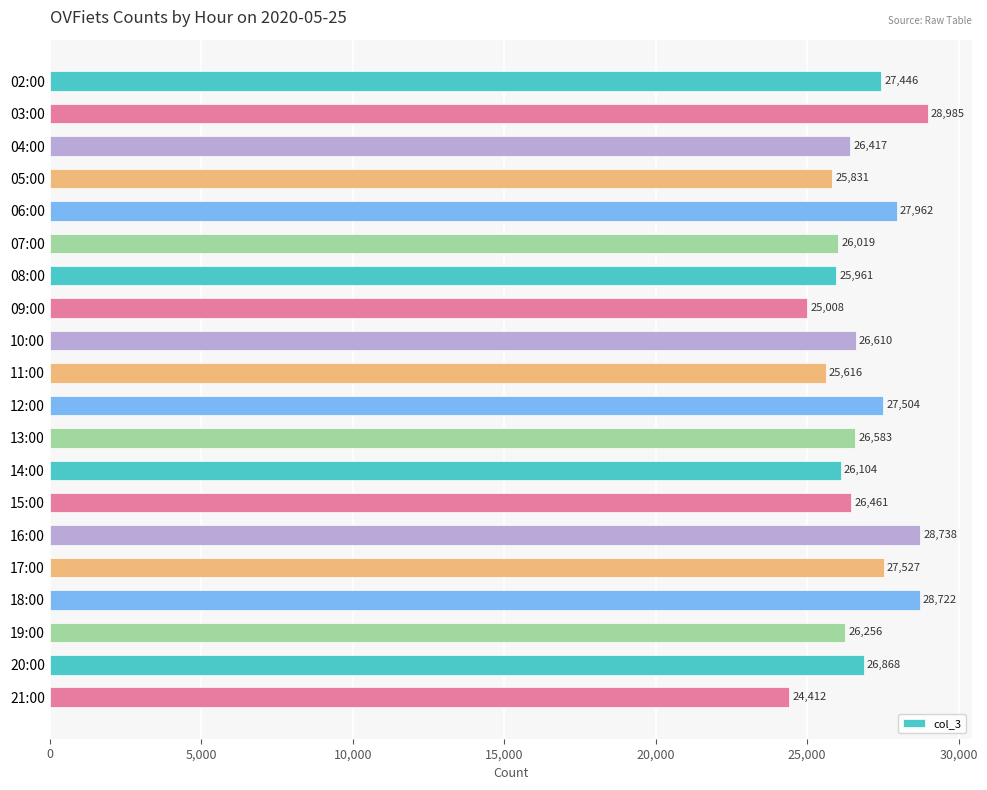

What is the sum of the values at 20:00 and 18:00?

55590